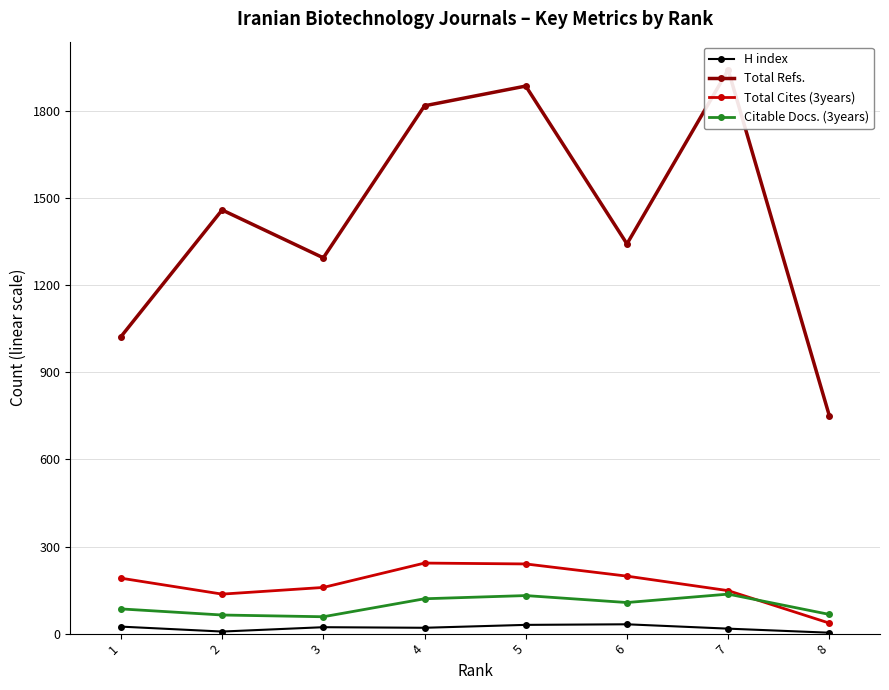

What are all the series names shown in the legend?

H index, Total Refs., Total Cites (3years), Citable Docs. (3years)